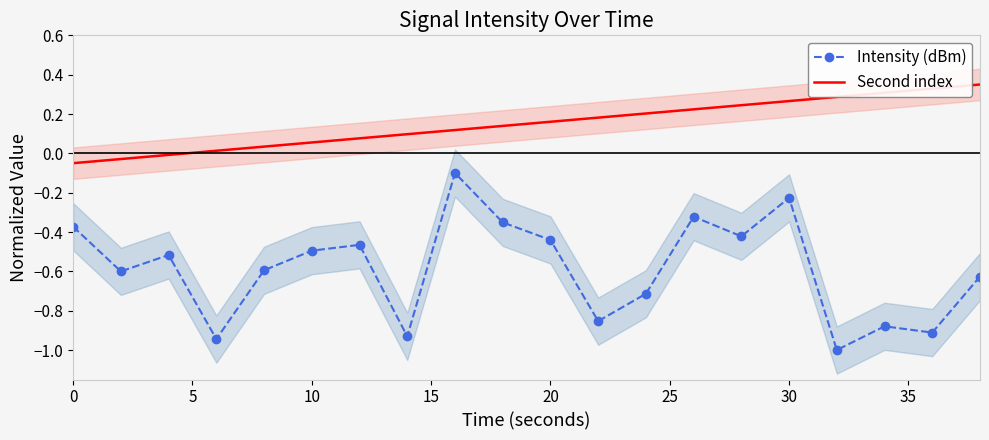

Reading left to right, what are all the values shown in this chart?

Intensity (dBm): -0.4	-0.6	-0.5	-0.9	-0.6	-0.5	-0.5	-0.9	-0.1	-0.4	-0.4	-0.9	-0.7	-0.3	-0.4	-0.2	-1.0	-0.9	-0.9	-0.6
Second index: -0.1	-0.0	-0.0	0.0	0.0	0.1	0.1	0.1	0.1	0.1	0.2	0.2	0.2	0.2	0.2	0.3	0.3	0.3	0.3	0.4